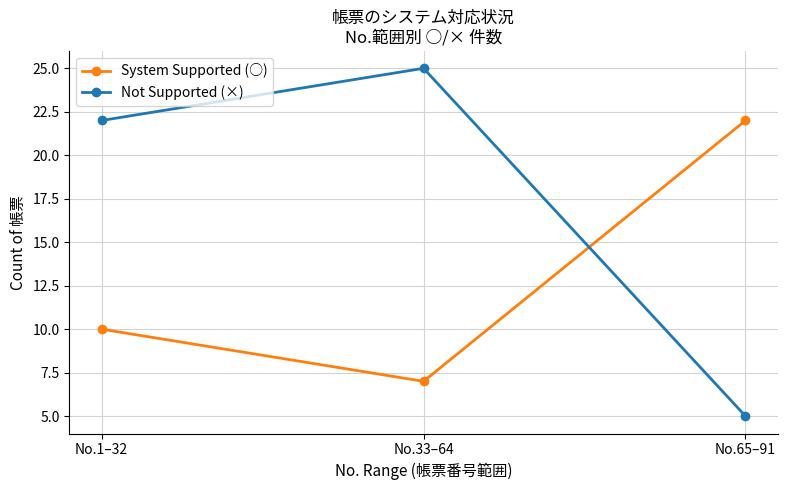

What are all the series names shown in the legend?

System Supported (○), Not Supported (×)